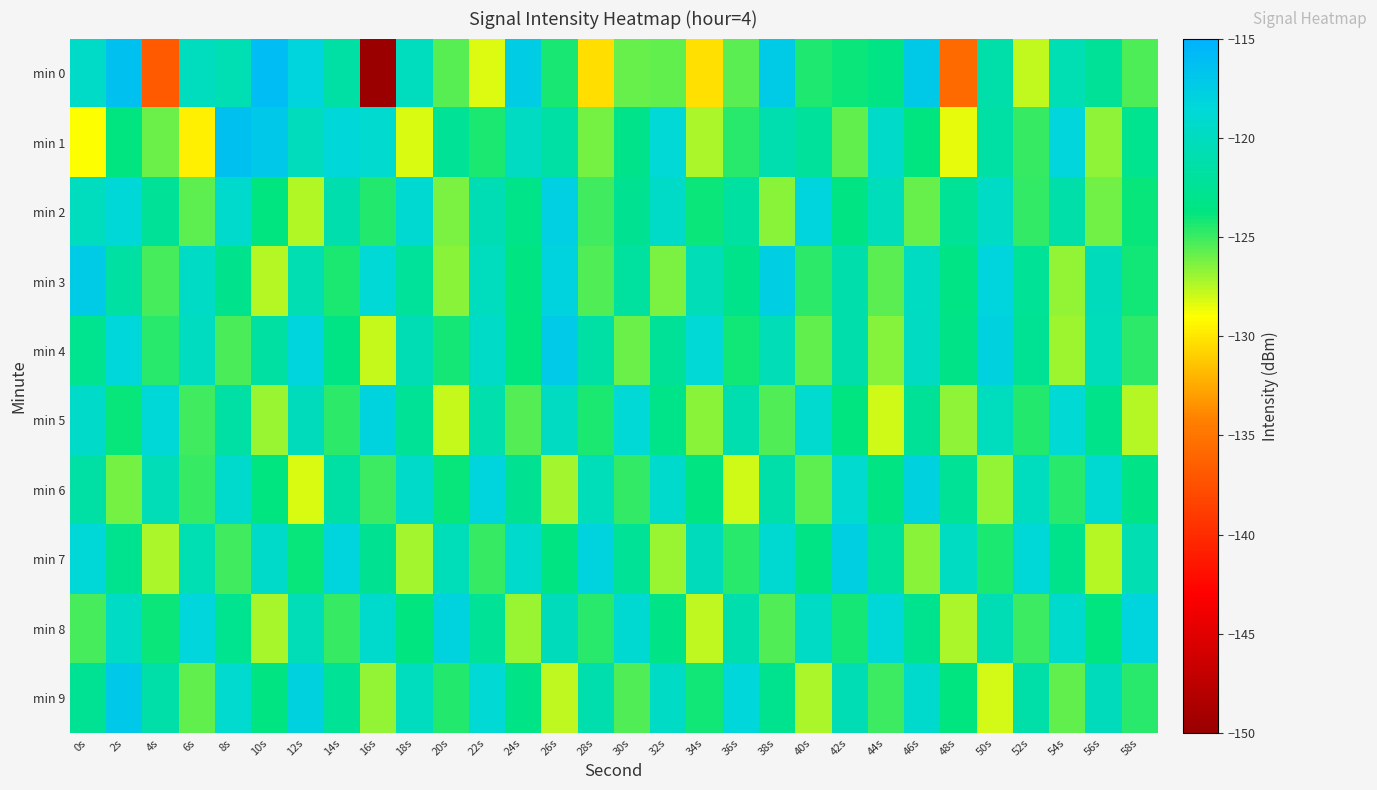

Which series changed the most between 24s and 48s?

min 0